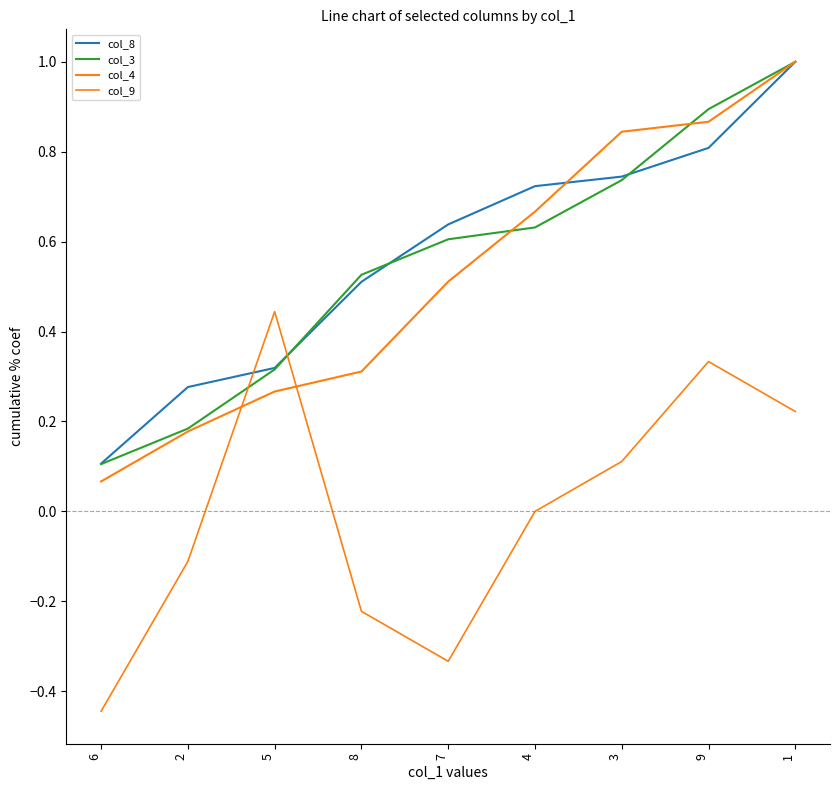

Is this an area chart (filled region under the line)?

No